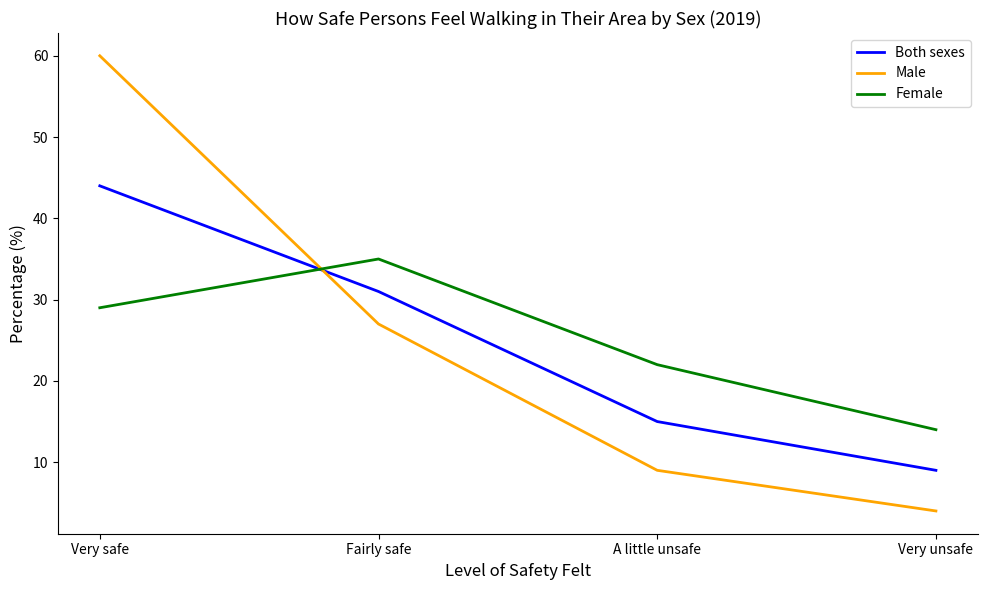

Reading right to left, what are all the values shown in this chart?

Both sexes: 9	15	31	44
Male: 4	9	27	60
Female: 14	22	35	29